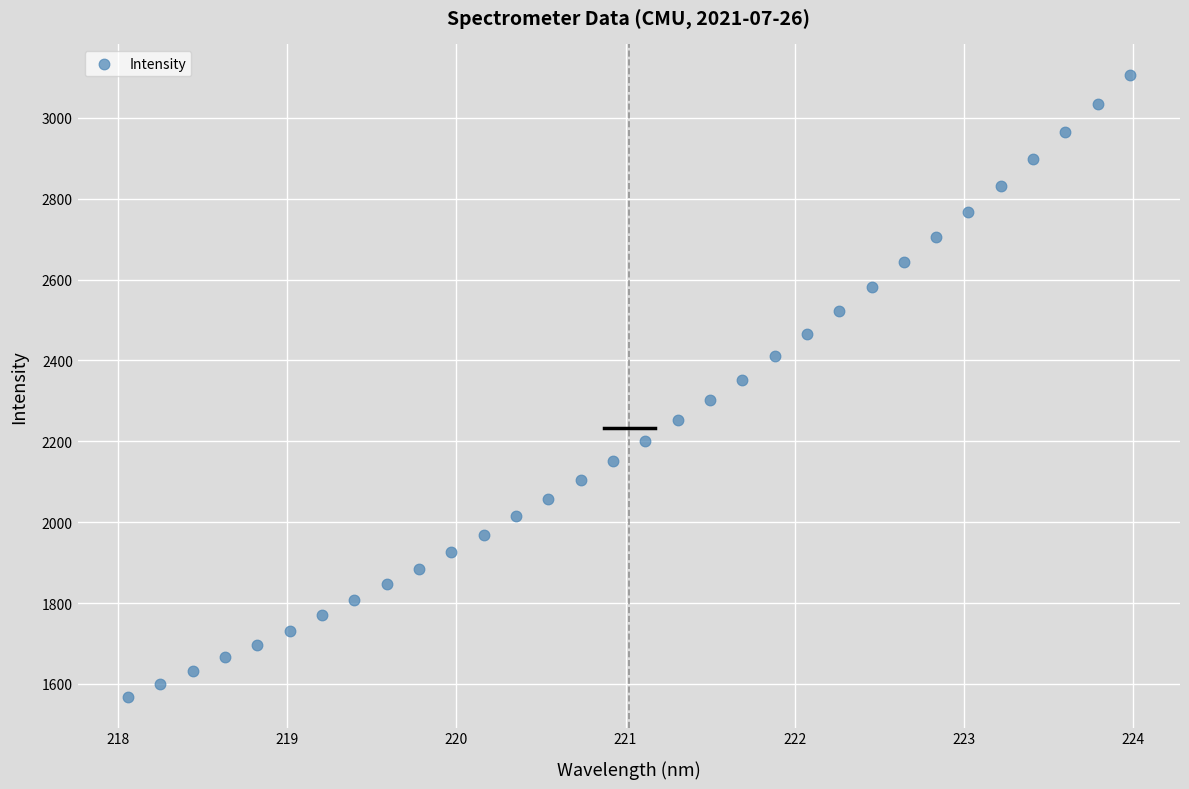

What is the range of X values (max minus min)?

5.9